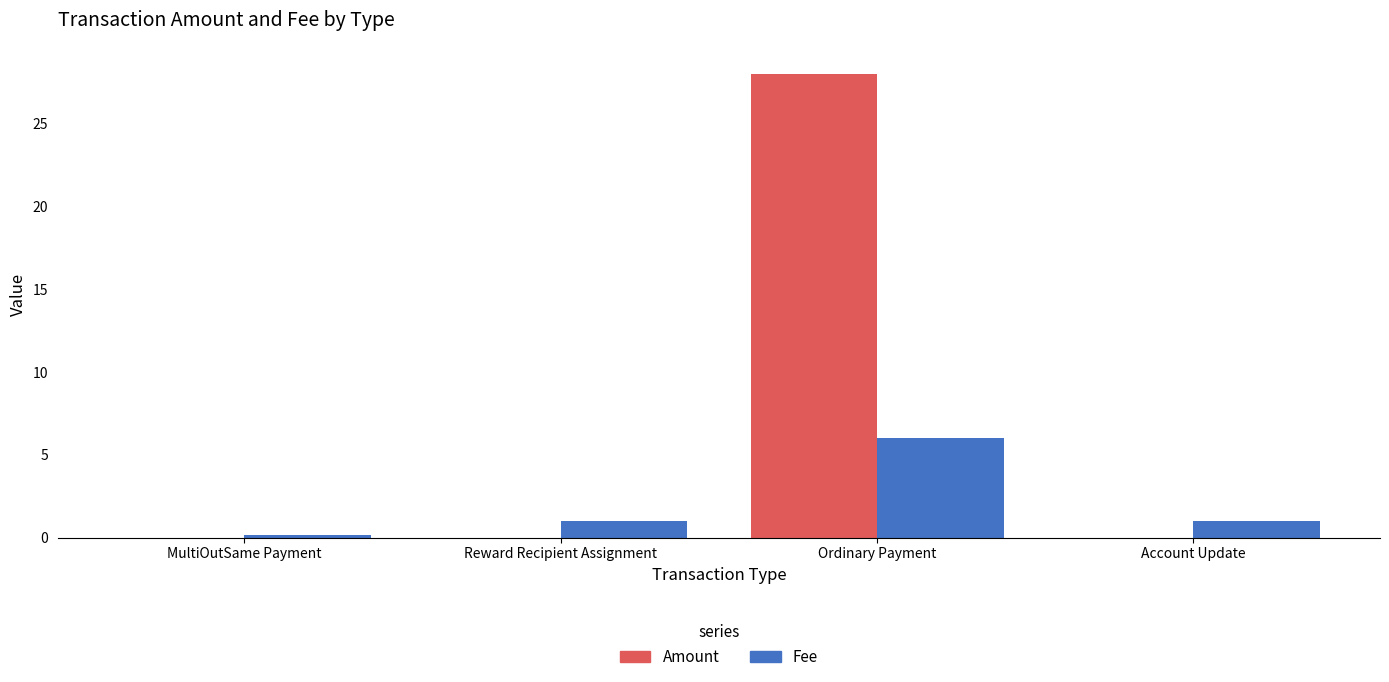

What is the average value of the Amount series?

7.0